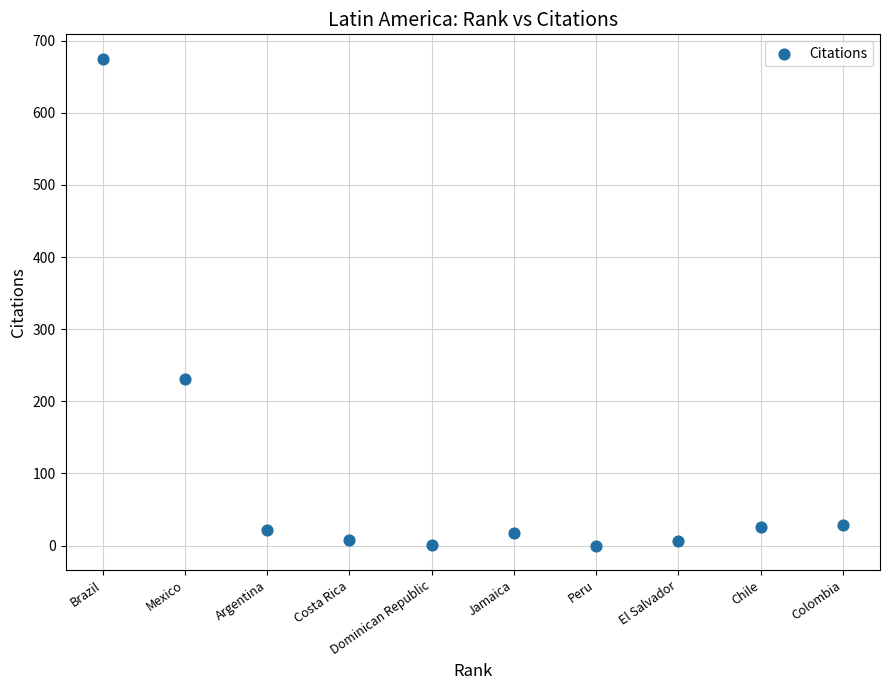

What Y value in the scatter plot is closest to 337?

231